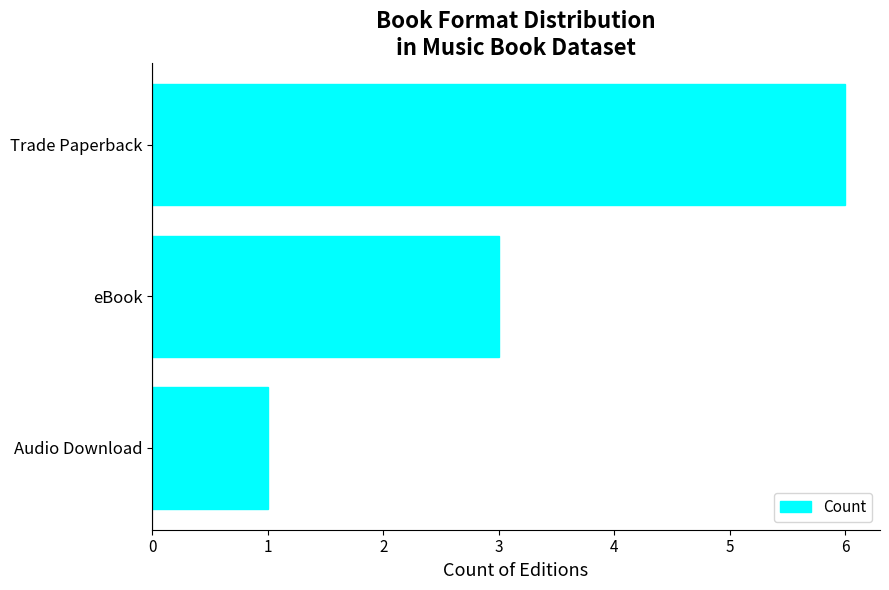

True or false: the data shows 3 at eBook.

True